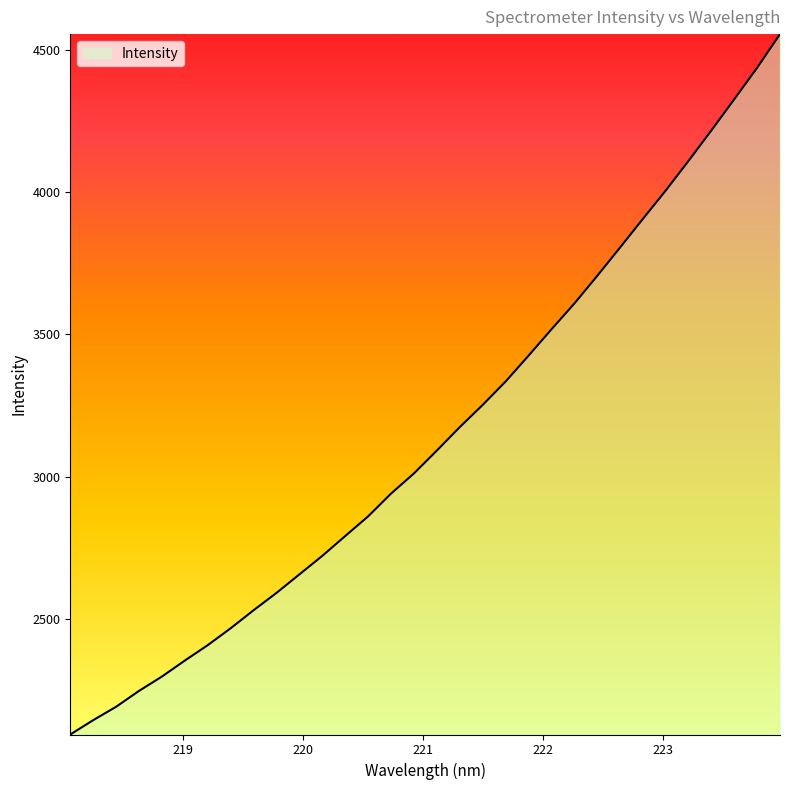

How many lines are shown in the chart?

1